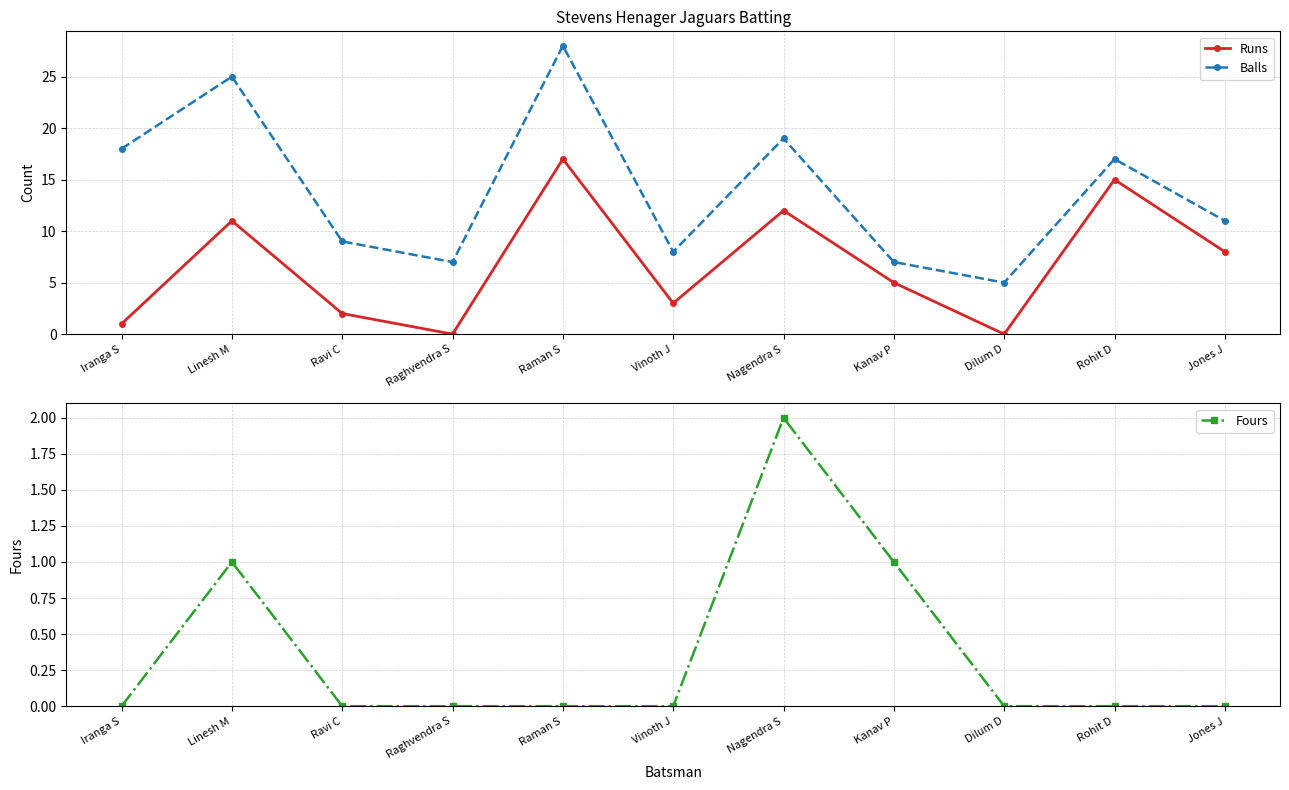

The value of Runs at Ravi C is 3. True or false?

False